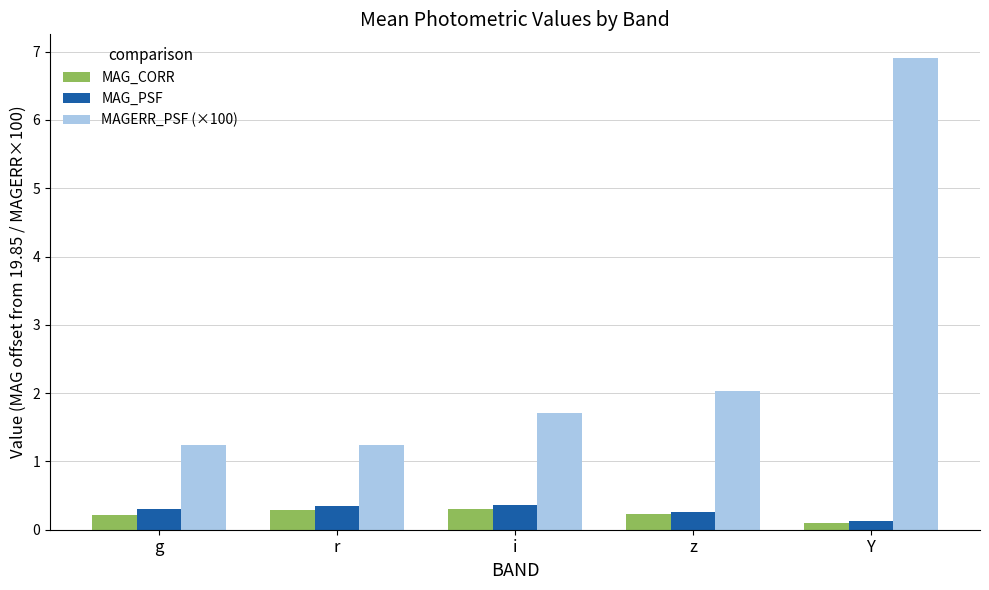

Reading right to left, what are all the values shown in this chart?

MAG_CORR: 0.1	0.2	0.3	0.3	0.2
MAG_PSF: 0.1	0.3	0.4	0.4	0.3
MAGERR_PSF (×100): 6.9	2.0	1.7	1.2	1.2